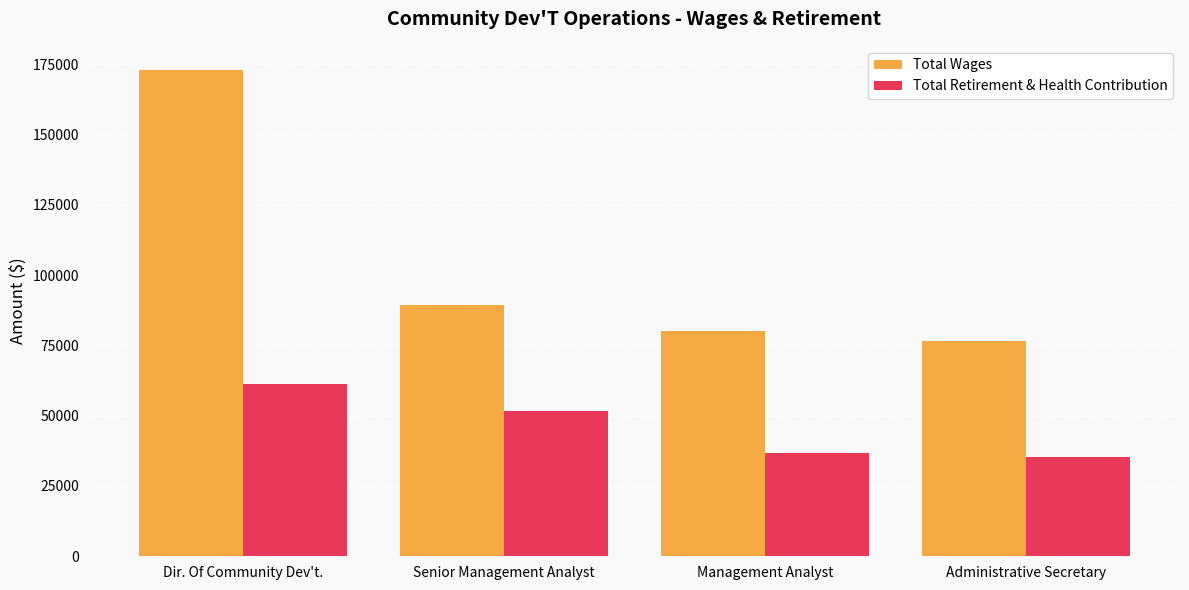

What is the spread (max minus min) of values at Senior Management Analyst?

37616